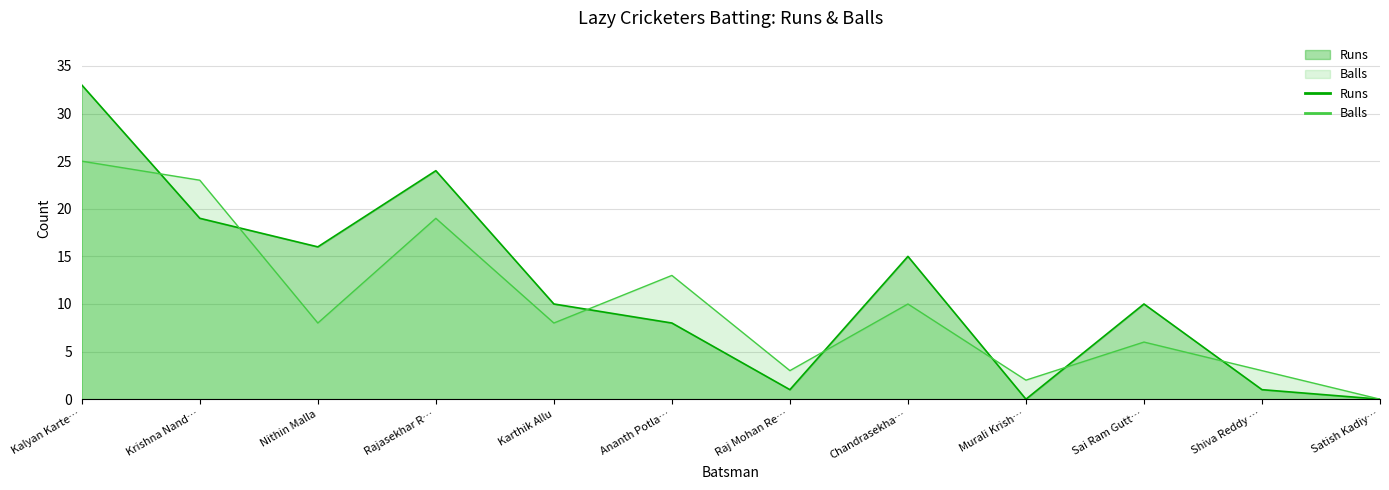

What is the label of the 3rd point from the left?

Nithin Malla